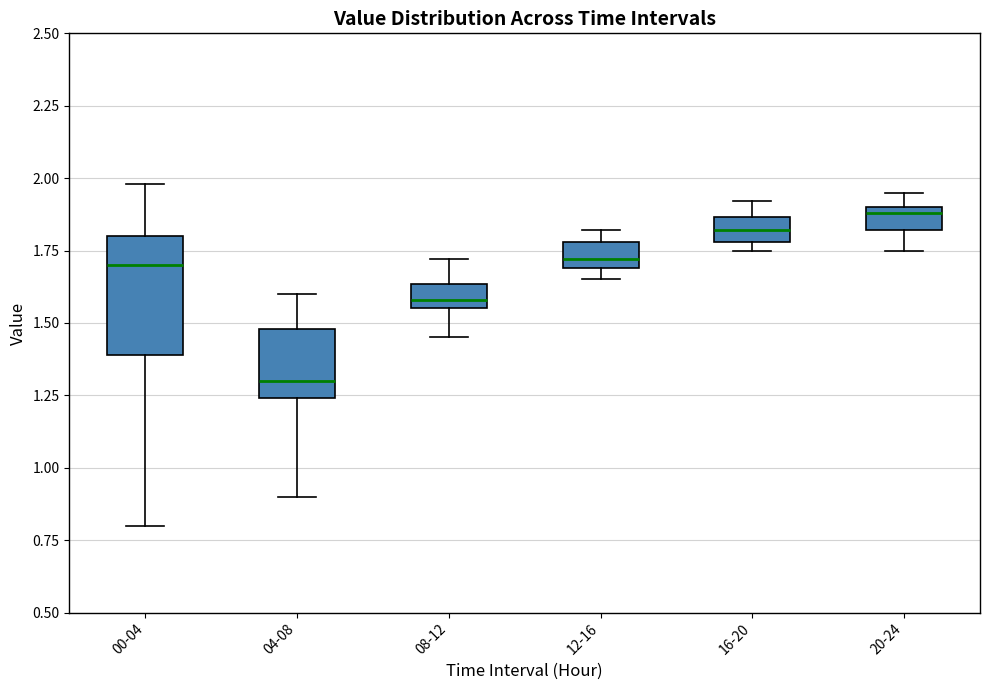

Which box is the tallest, from its lower edge to its upper edge?

00-04